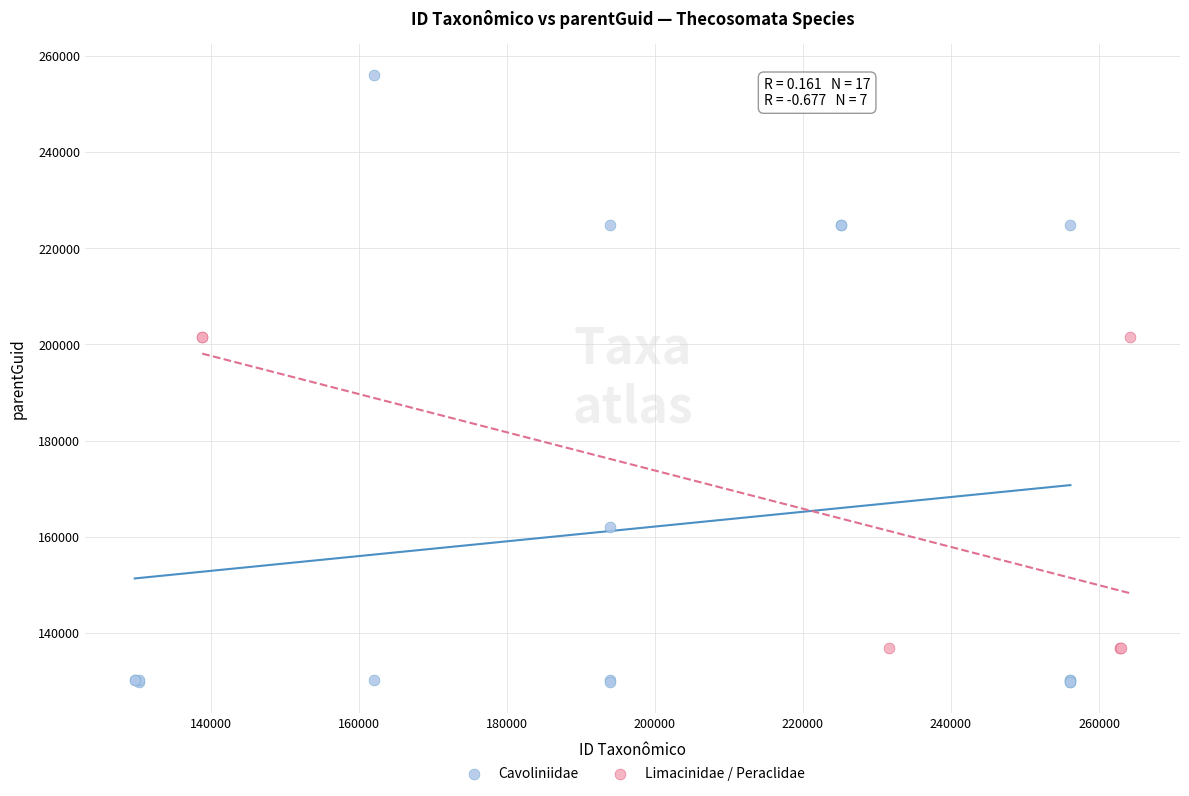

Which series reaches the maximum Y coordinate?

Cavoliniidae